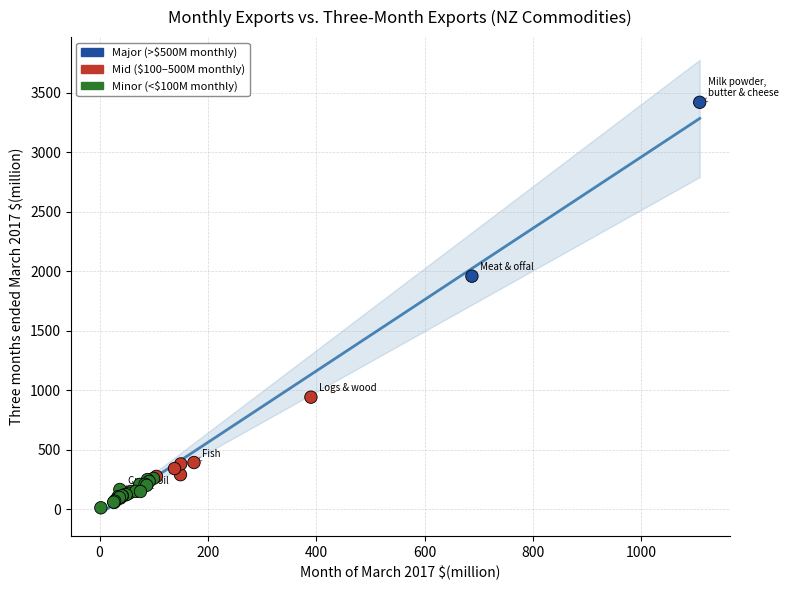

What Y value in the scatter plot is closest to 1716?

1958.6